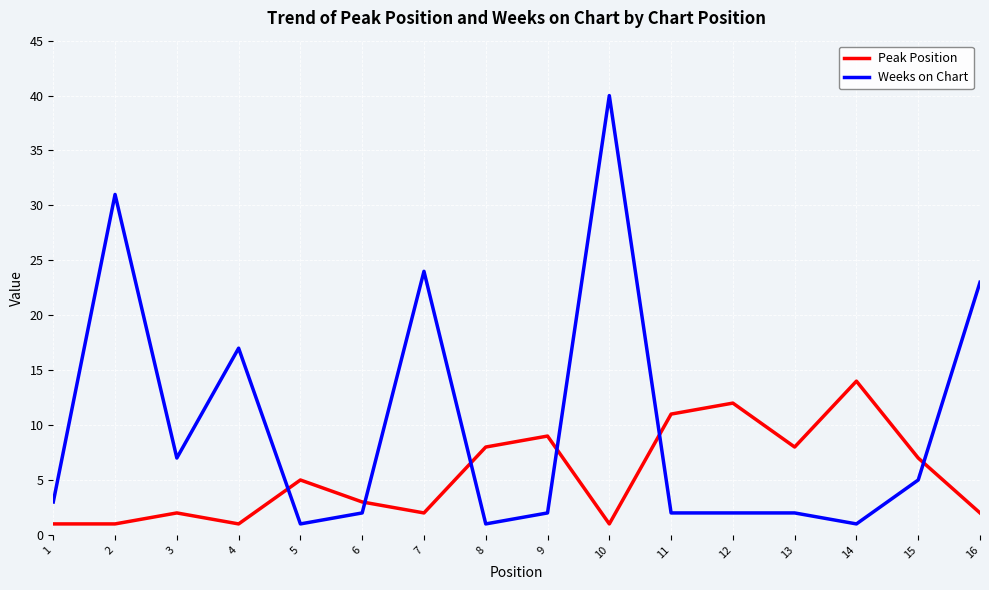

What is the difference between the maximum and minimum values in the Weeks on Chart series?

39